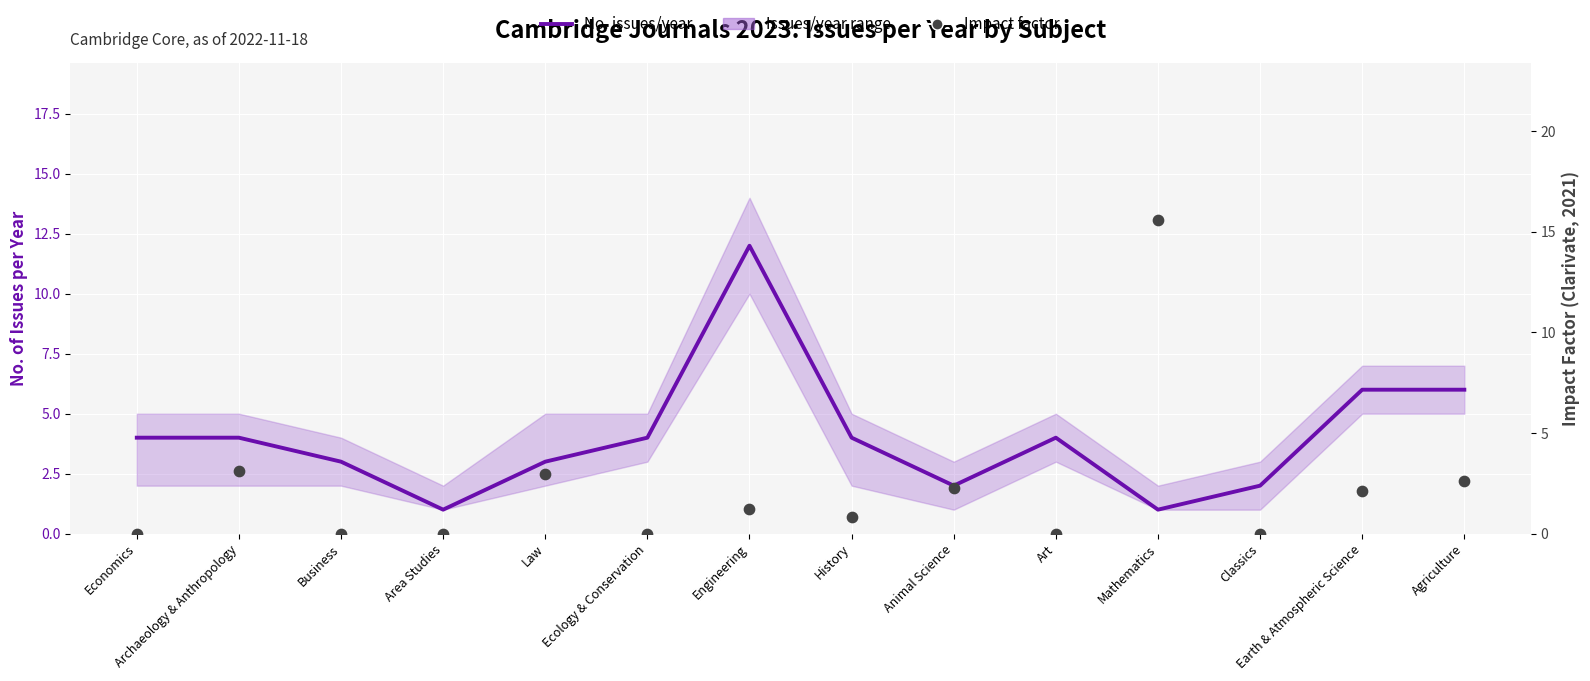

Which series reaches the maximum Y coordinate?

Impact factor